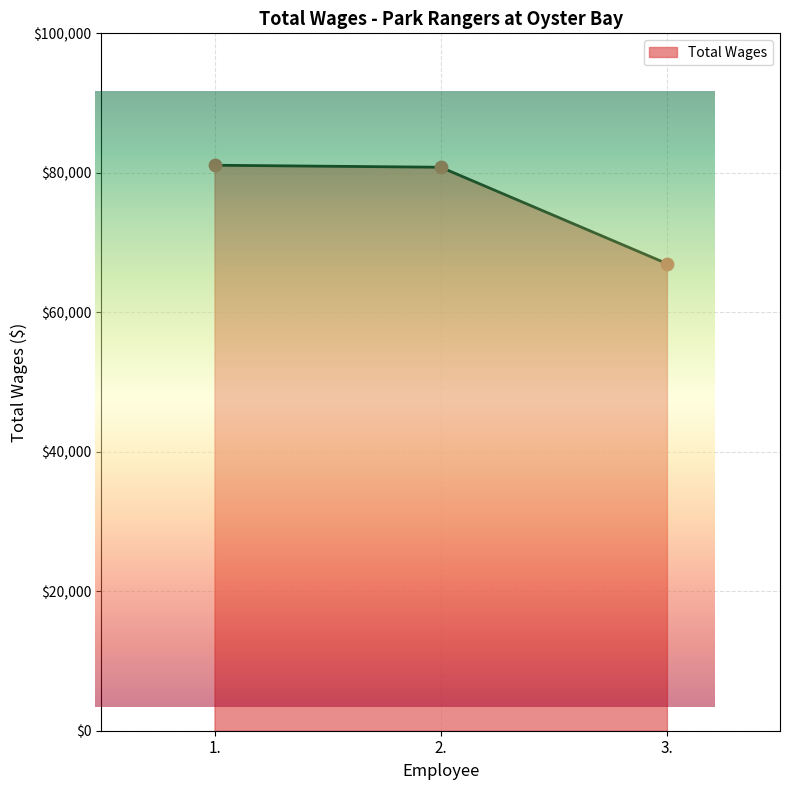

What is the change in value from 1. to 3.?

-14106